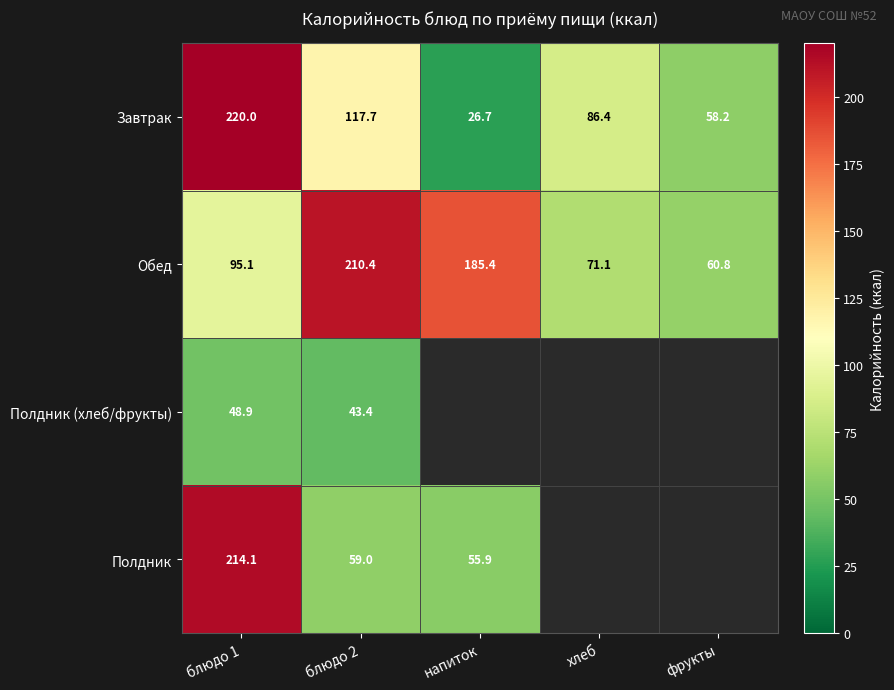

Between блюдо 1 and блюдо 2, which series saw the biggest shift?

Полдник